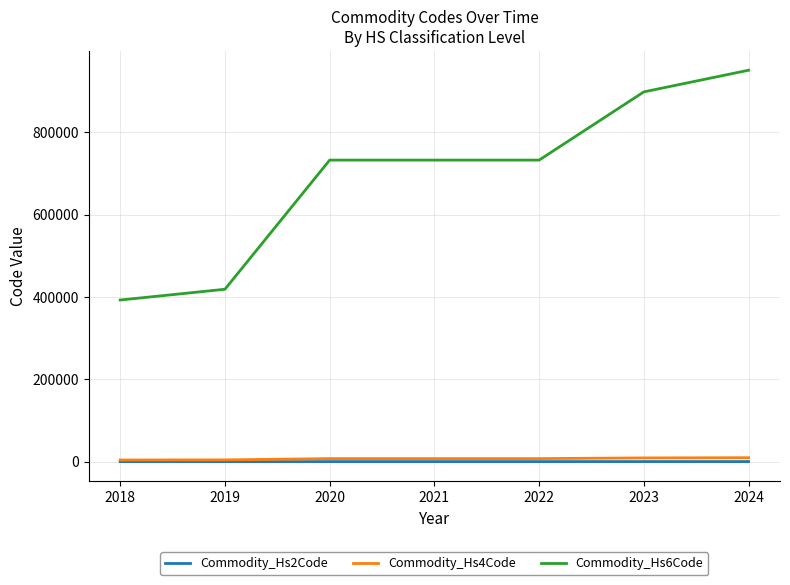

What is the spread (max minus min) of values at 2020?

732617.0